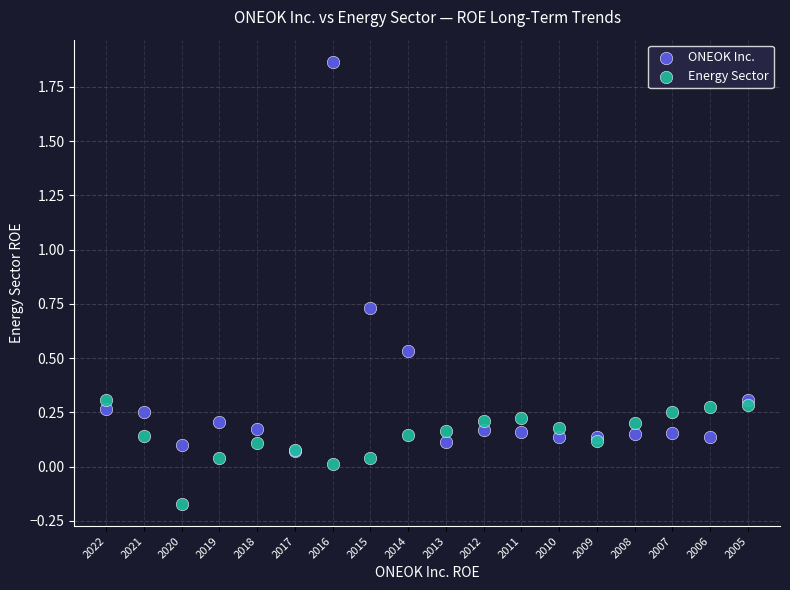

Which series reaches the minimum Y coordinate?

Energy Sector